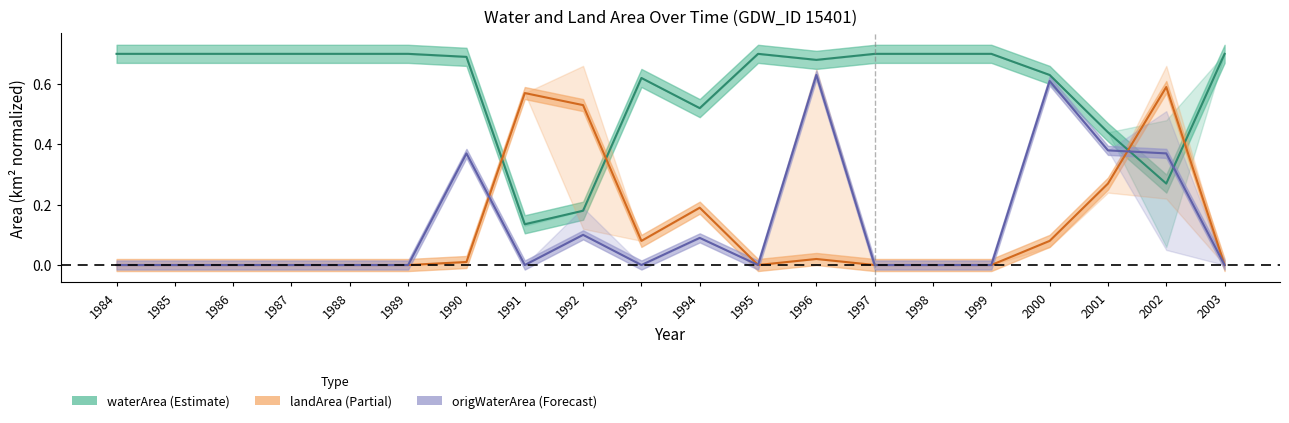

Reading left to right, extract all data points from this chart.

waterArea: 1984=0.7	1985=0.7	1986=0.7	1987=0.7	1988=0.7	1989=0.7	1990=0.7	1991=0.1	1992=0.2	1993=0.6	1994=0.5	1995=0.7	1996=0.7	1997=0.7	1998=0.7	1999=0.7	2000=0.6	2001=0.4	2002=0.3	2003=0.7
landArea: 1984=0.0	1985=0.0	1986=0.0	1987=0.0	1988=0.0	1989=0.0	1990=0.0	1991=0.6	1992=0.5	1993=0.1	1994=0.2	1995=0.0	1996=0.0	1997=0.0	1998=0.0	1999=0.0	2000=0.1	2001=0.3	2002=0.6	2003=0.0
origWaterArea: 1984=0.0	1985=0.0	1986=0.0	1987=0.0	1988=0.0	1989=0.0	1990=0.4	1991=0.0	1992=0.1	1993=0.0	1994=0.1	1995=0.0	1996=0.6	1997=0.0	1998=0.0	1999=0.0	2000=0.6	2001=0.4	2002=0.4	2003=0.0